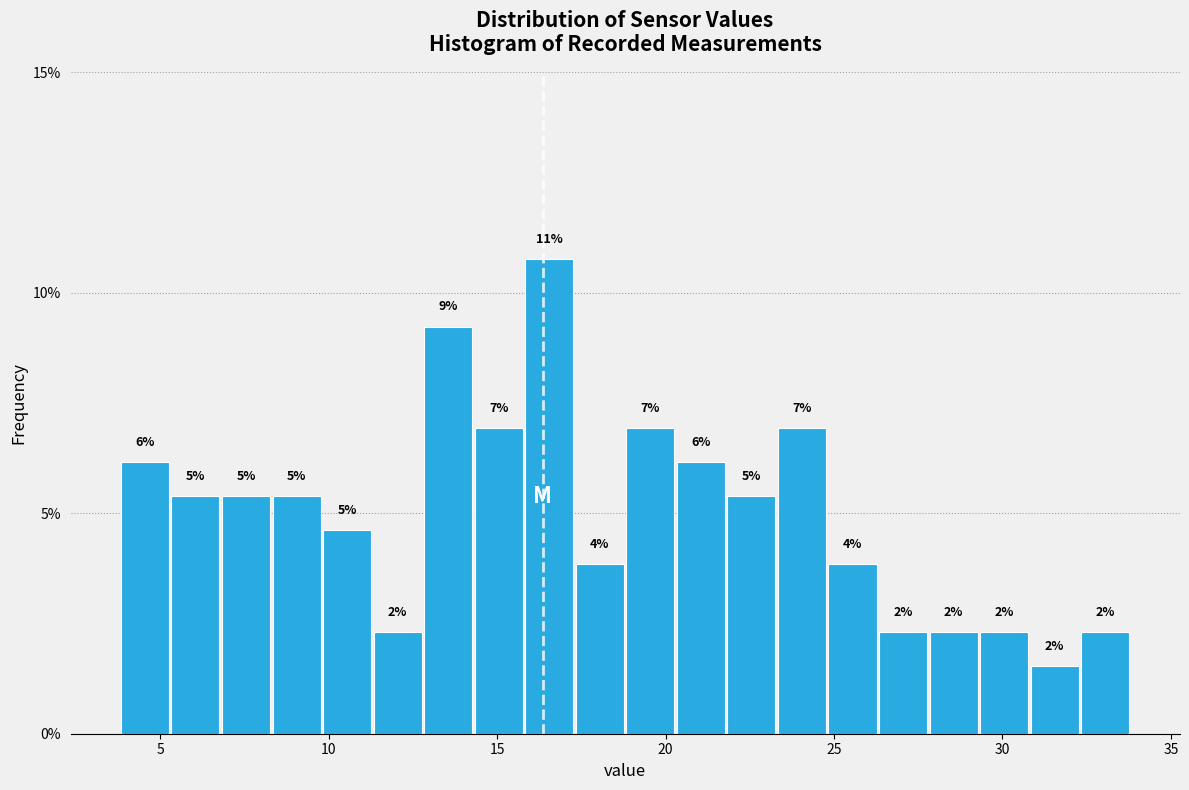

Around what value on the x-axis is the tallest bar? Give the approximate position of its centre, as read against the axis.

16.5